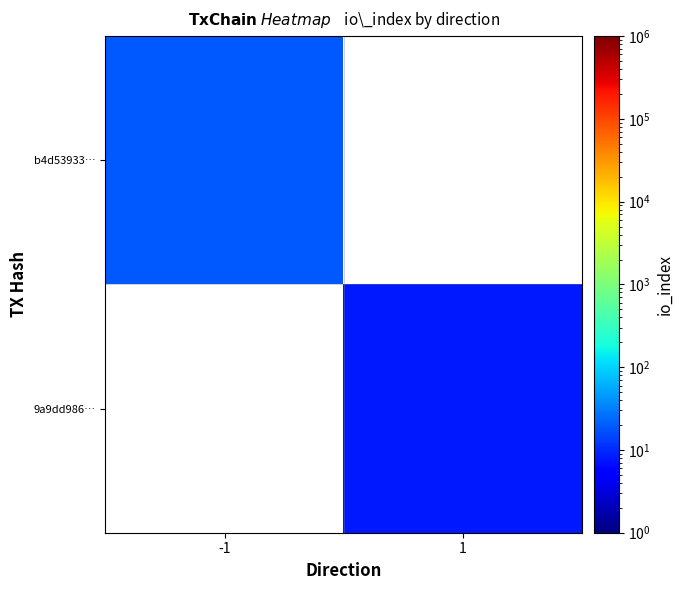

What is the smallest value displayed?

8.0